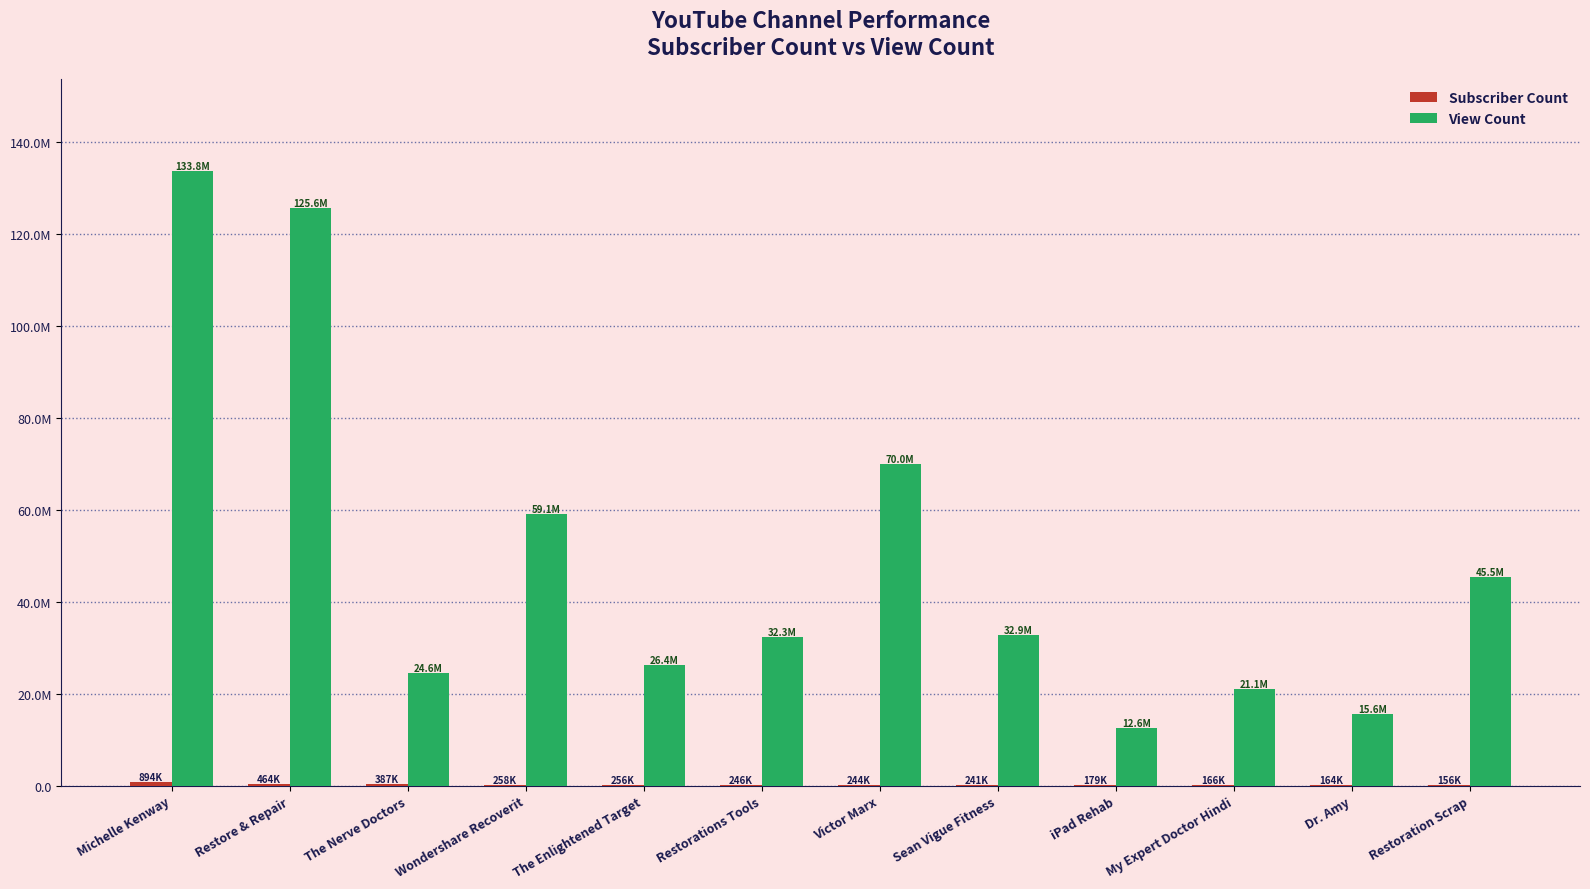

Are the bars grouped side by side (vs. stacked)?

Yes